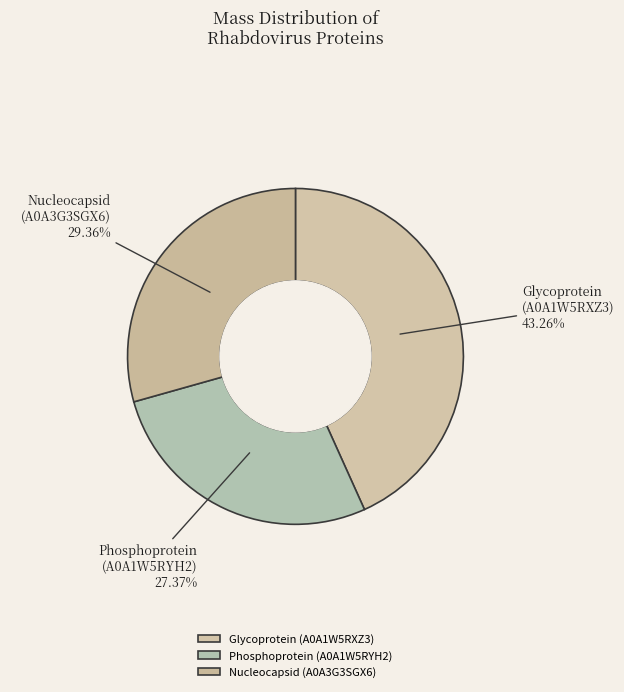

To the nearest percent, what is the average slice percentage?

33%